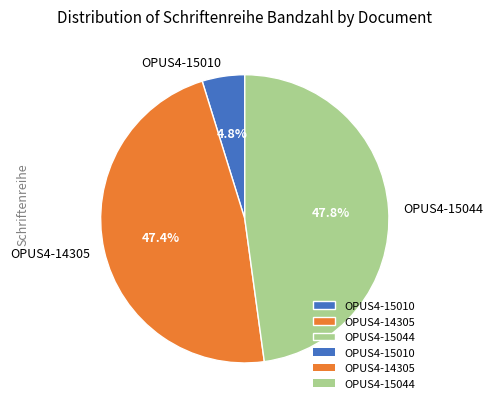

Is it true that OPUS4-15044 is 36% of the pie?

False